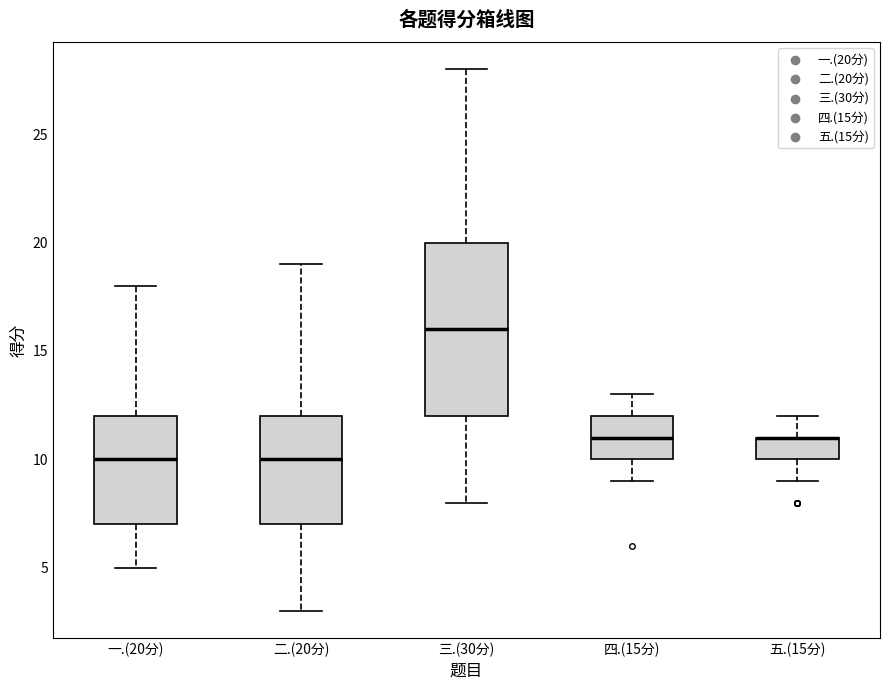

Where does the lower whisker of the box for 四.(15分) end on the y-axis? The values are not printed on the chart, so give them approximately, as read against the axis.

9